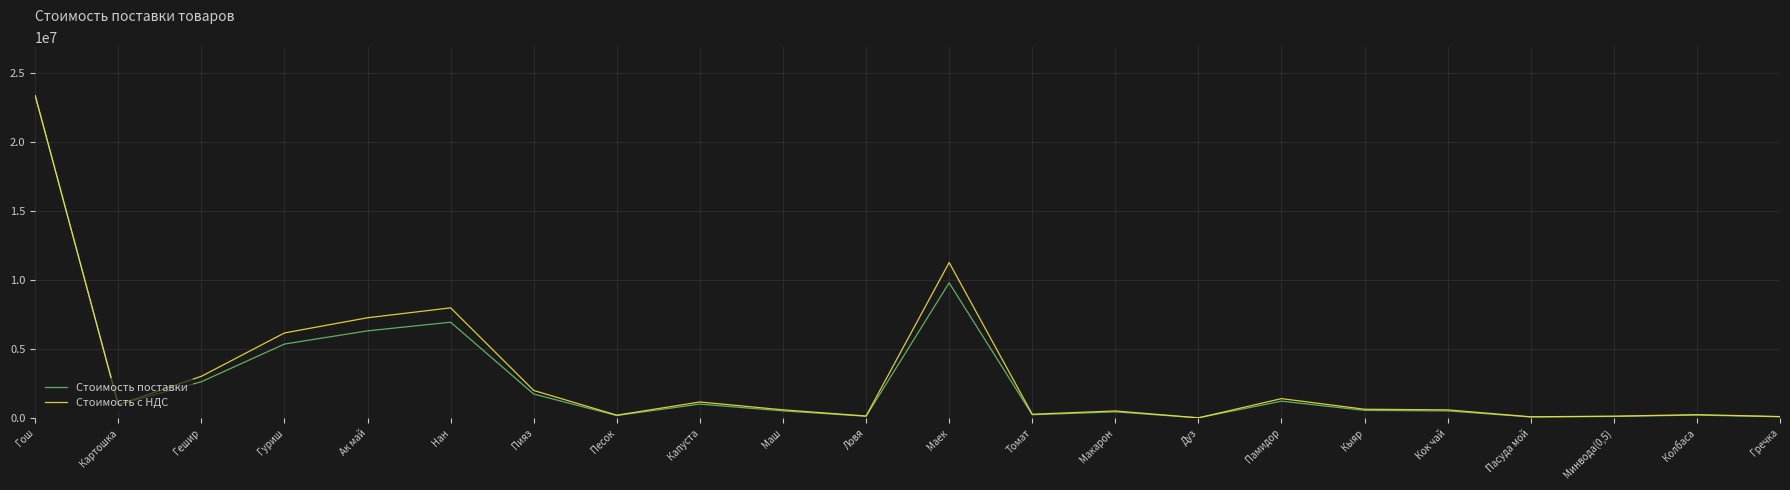

Rank the series by their average value, from highest to lowest.

Стоимость с НДС, Стоимость поставки